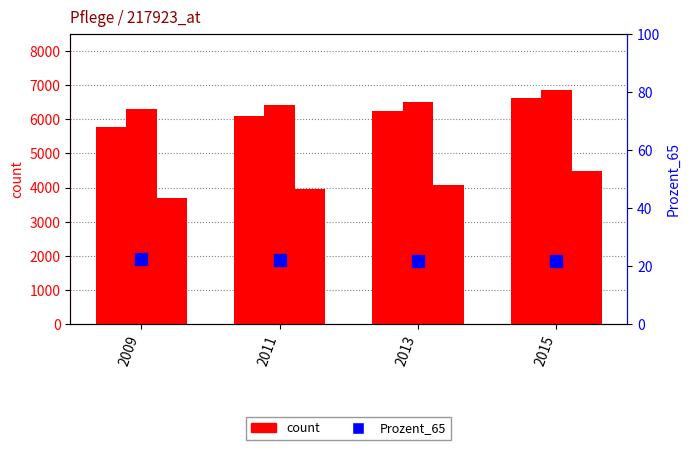

True or false: PLAETZE_PFLEGEHEIME has a value of 6846.0 at 2015.

True